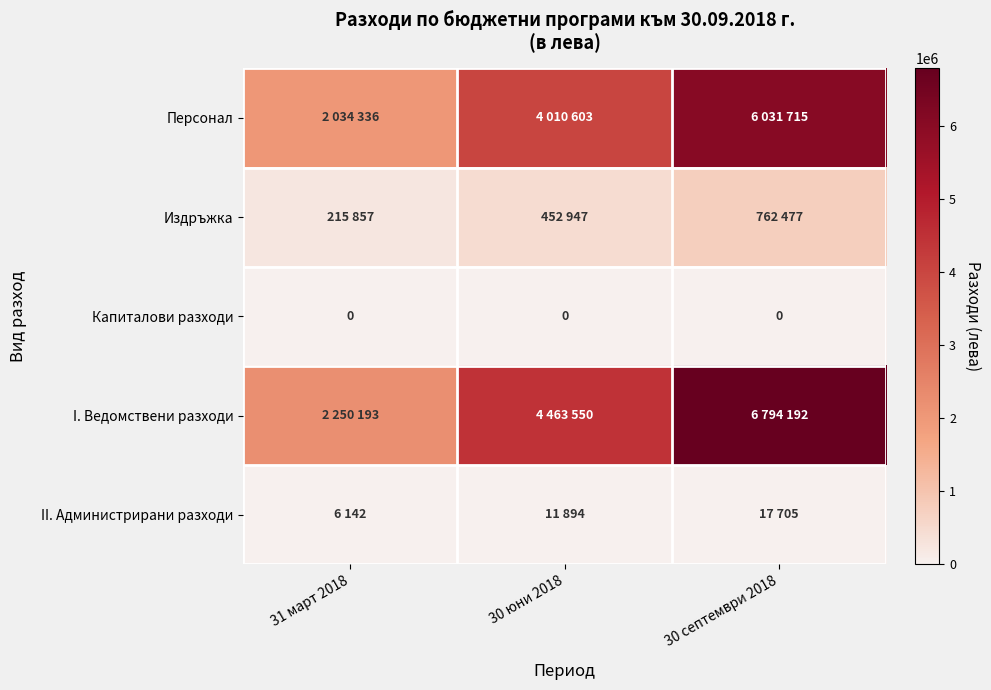

The Капиталови разходи series shows 0 at 31 март 2018. True or false?

True